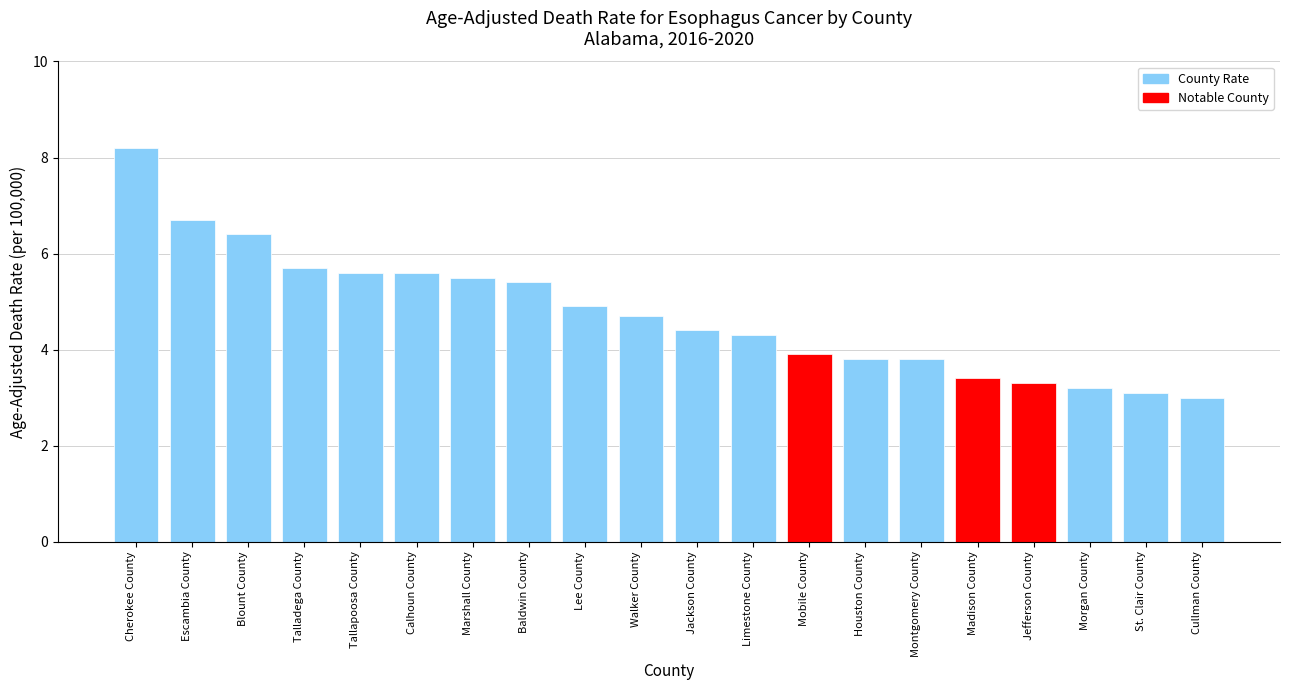

What is the change in value from Tallapoosa County to Houston County?

-1.8